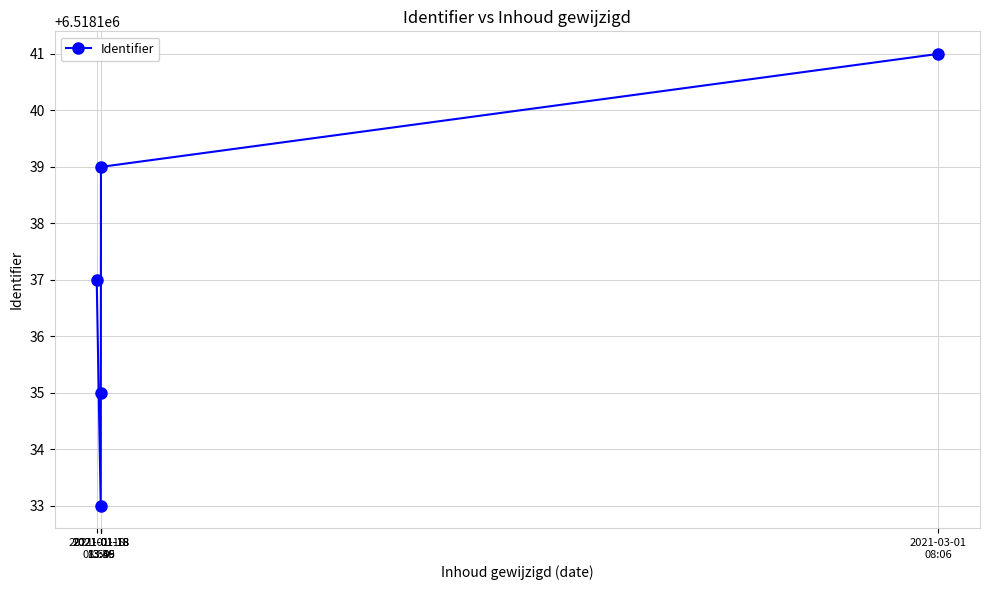

Which category has the lowest value across all series?

2021-01-18
13:39